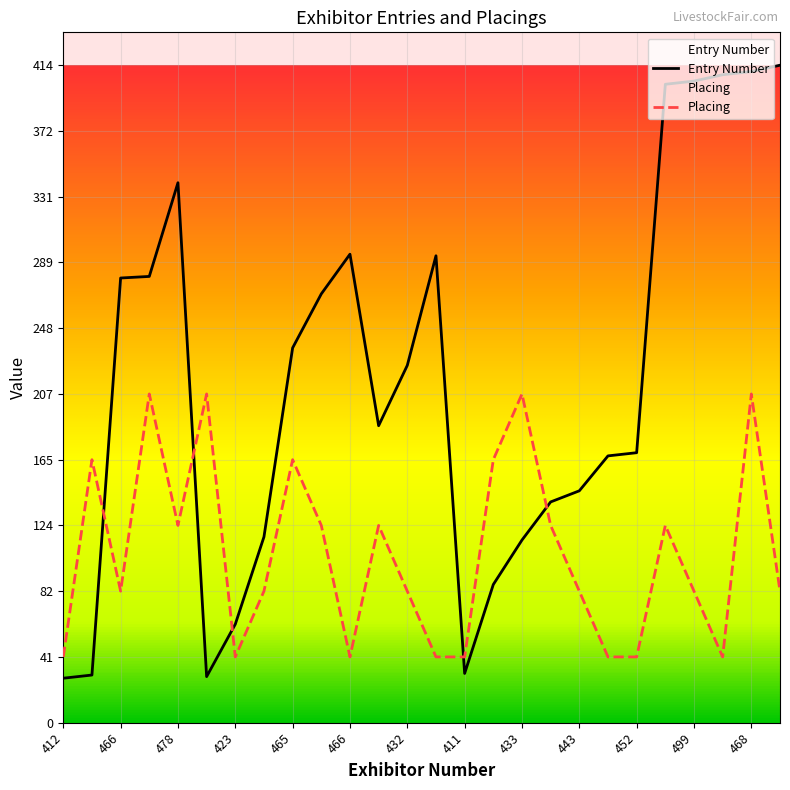

Which series has the largest range (max minus min)?

Entry Number